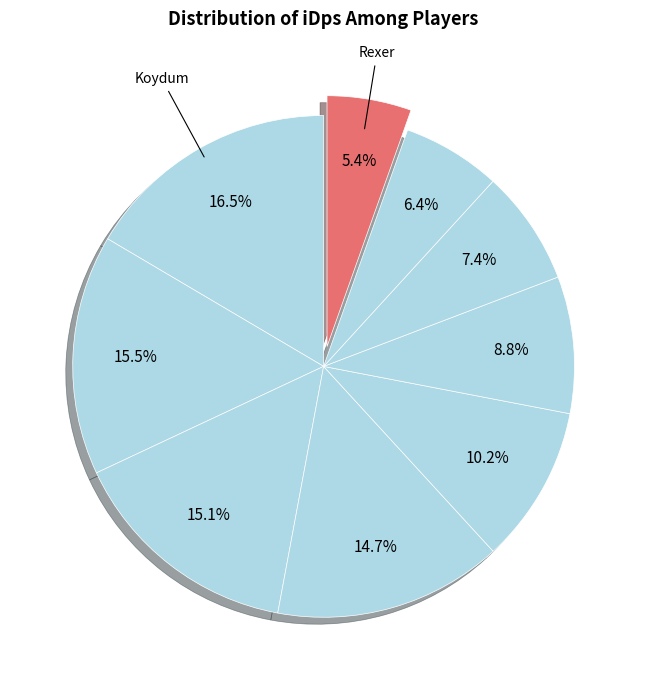

How many slices are in this pie chart?

9